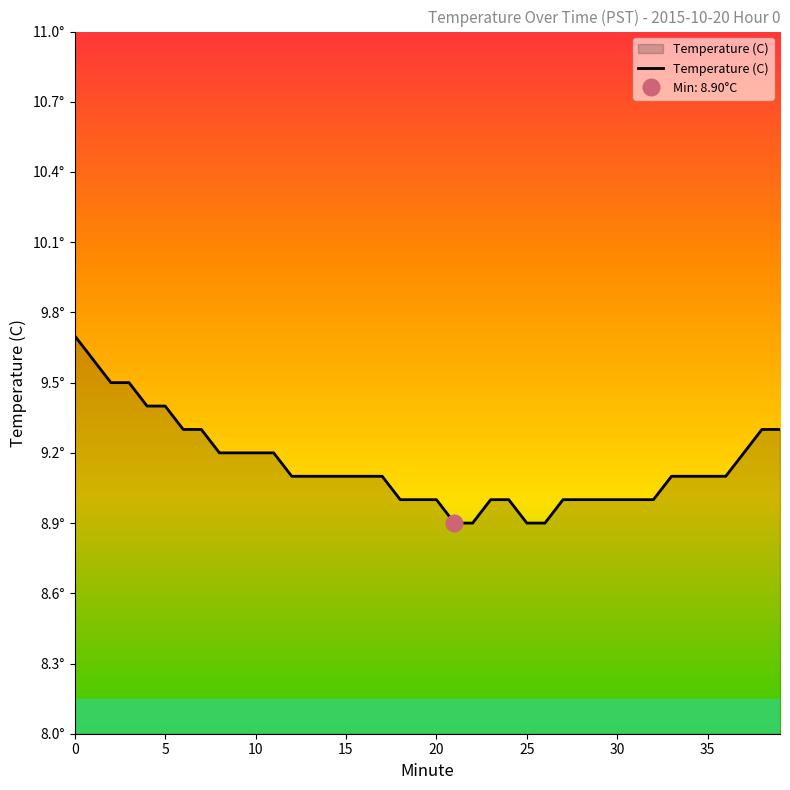

Approximately how many times larger is the value at 8 compared to 12?

1.0